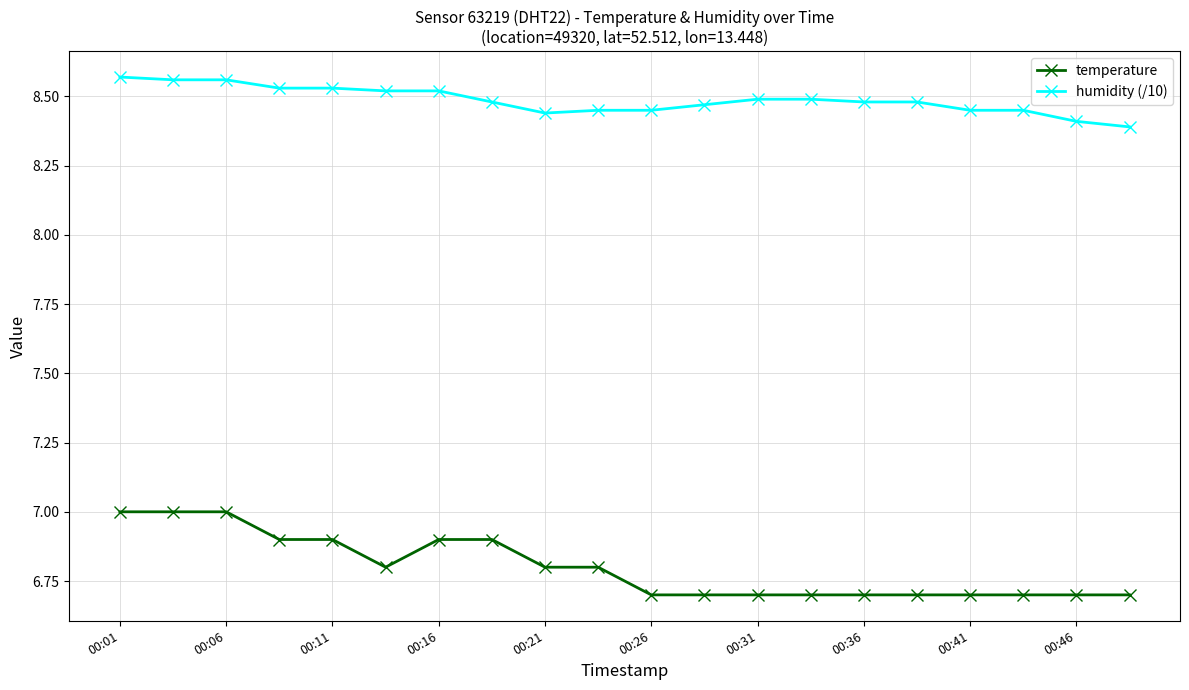

What is the difference between the maximum and minimum values in the temperature series?

0.3